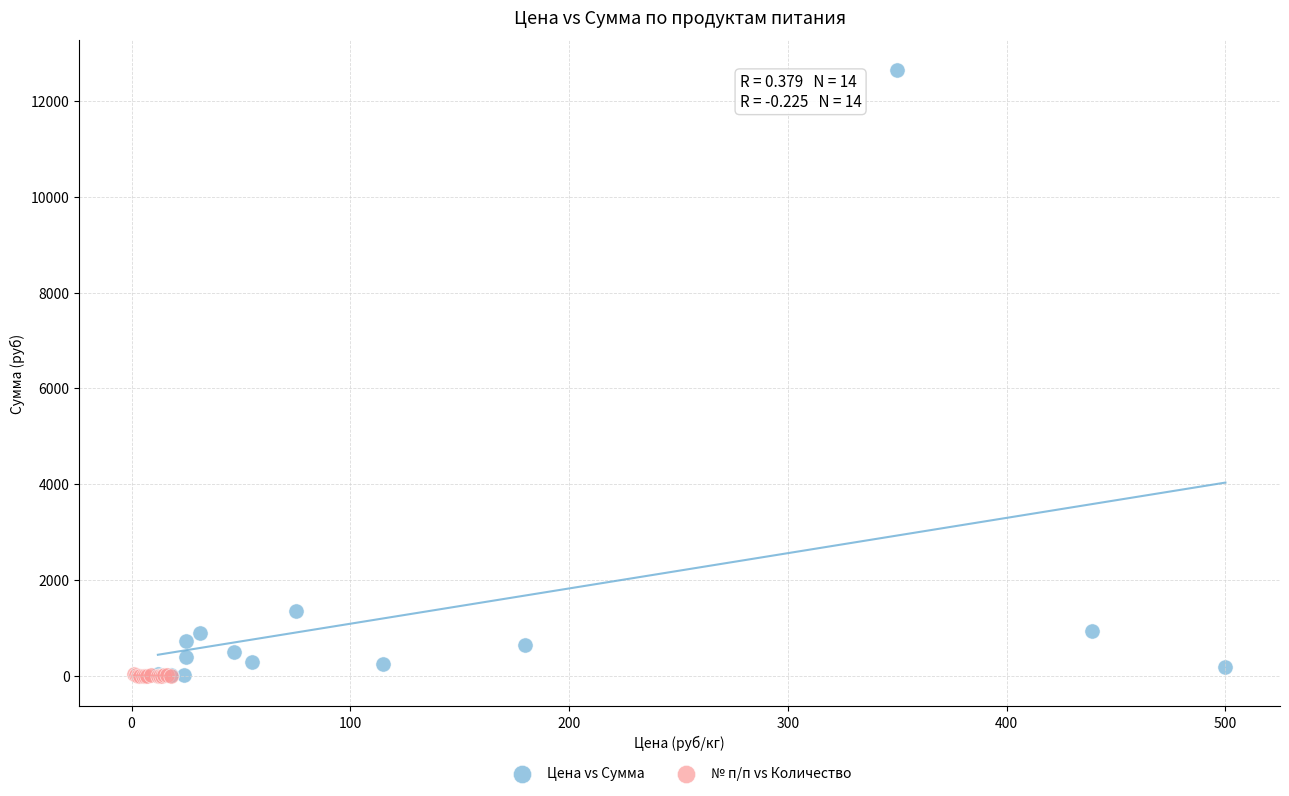

Which series has the largest Y range (max minus min)?

Цена vs Сумма